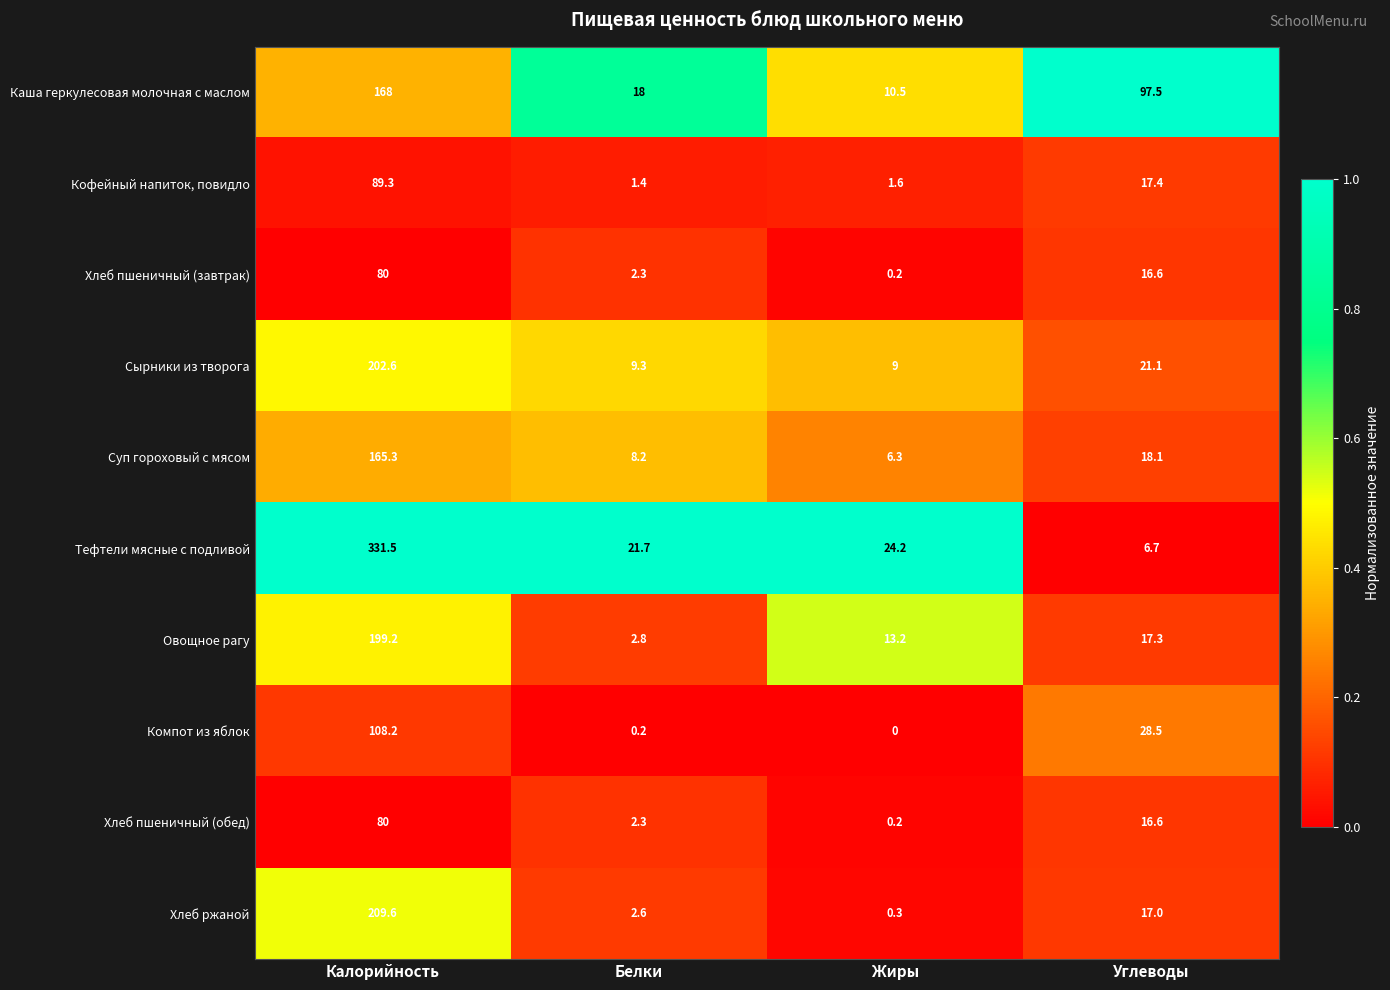

Which series has the largest total across all categories?

Тефтели мясные с подливой